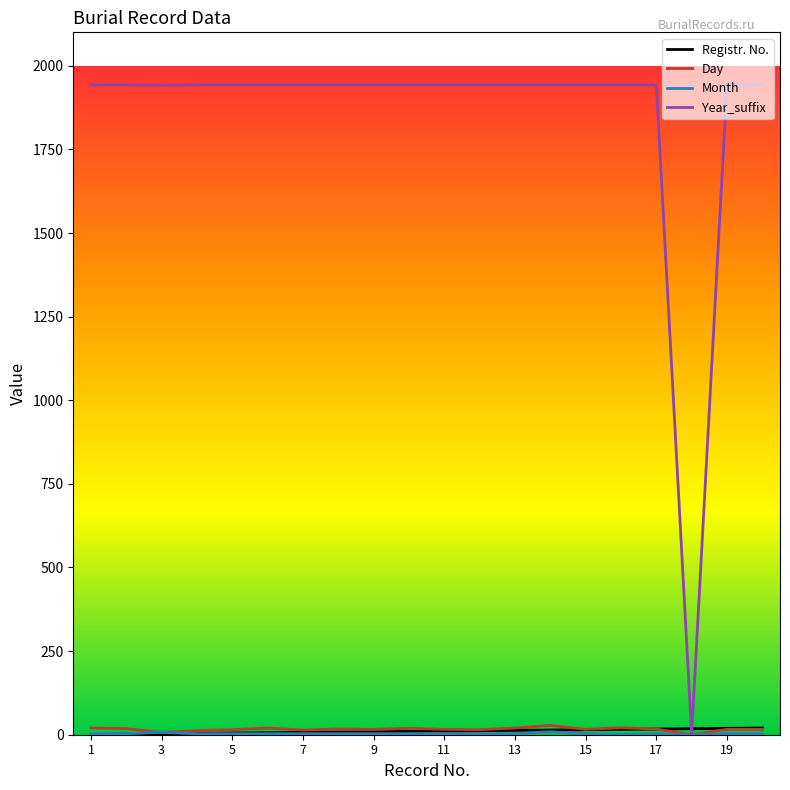

What is the greatest value displayed?

1943